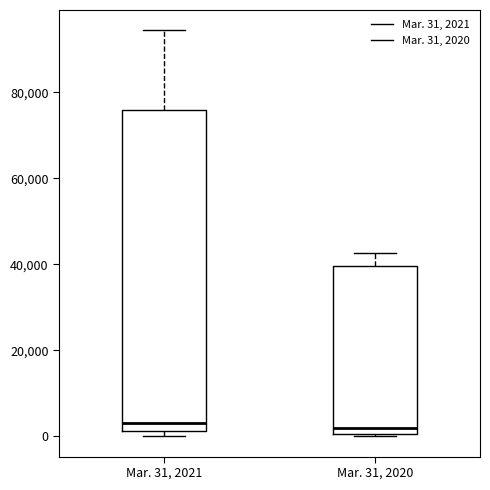

Reading left to right, transcribe this box plot: for each box, give where its median line is, the range the box spans, and where its two whiskers end, as read against the y-axis. The values are not printed on the chart, so give them approximately, as read against the axis.

Mar. 31, 2021: median 4000, box 2000 to 76000, whiskers 0 to 94000
Mar. 31, 2020: median 2000, box 0 to 40000, whiskers 0 (just below the box's lower edge) to 42000